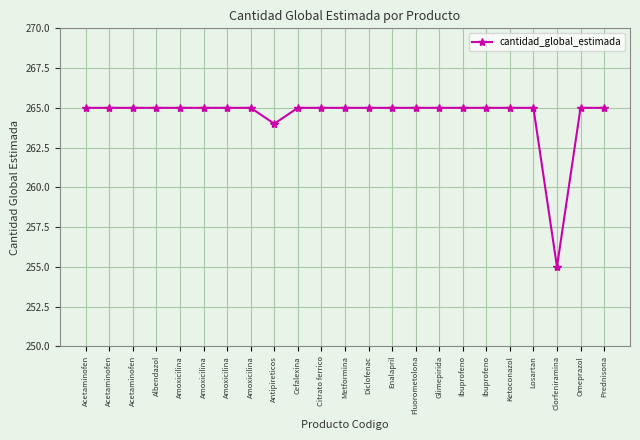

Where is the first local minimum?

Antipireticos